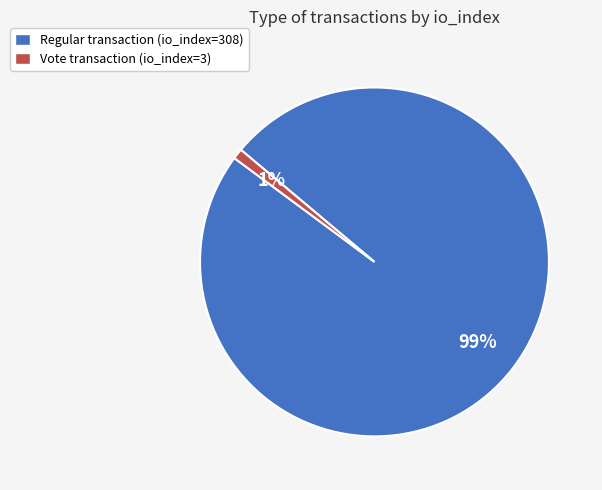

Does any single category account for the majority?

Yes